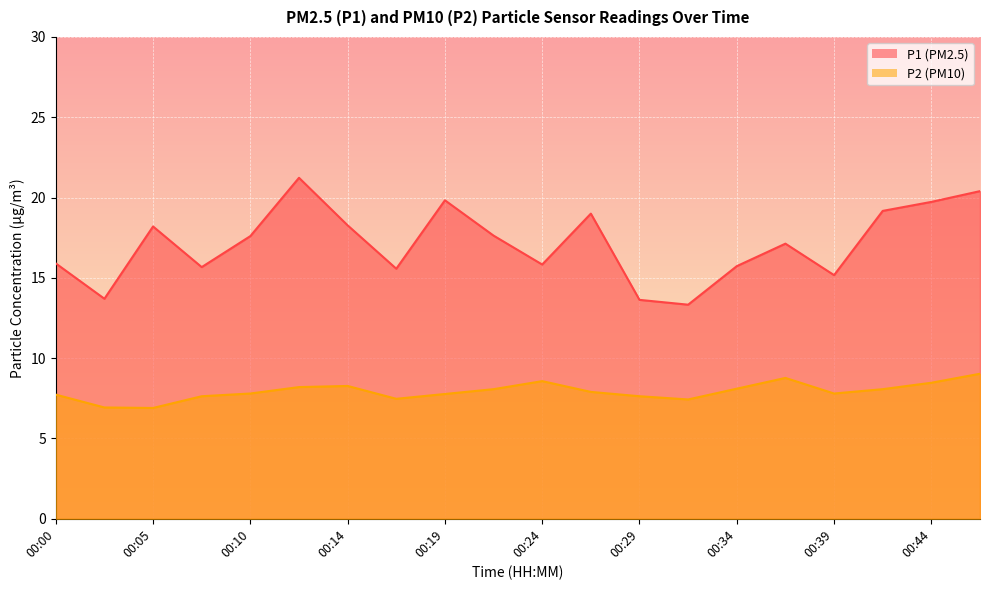

True or false: P1 has a value of 19.8 at 00:19.

True